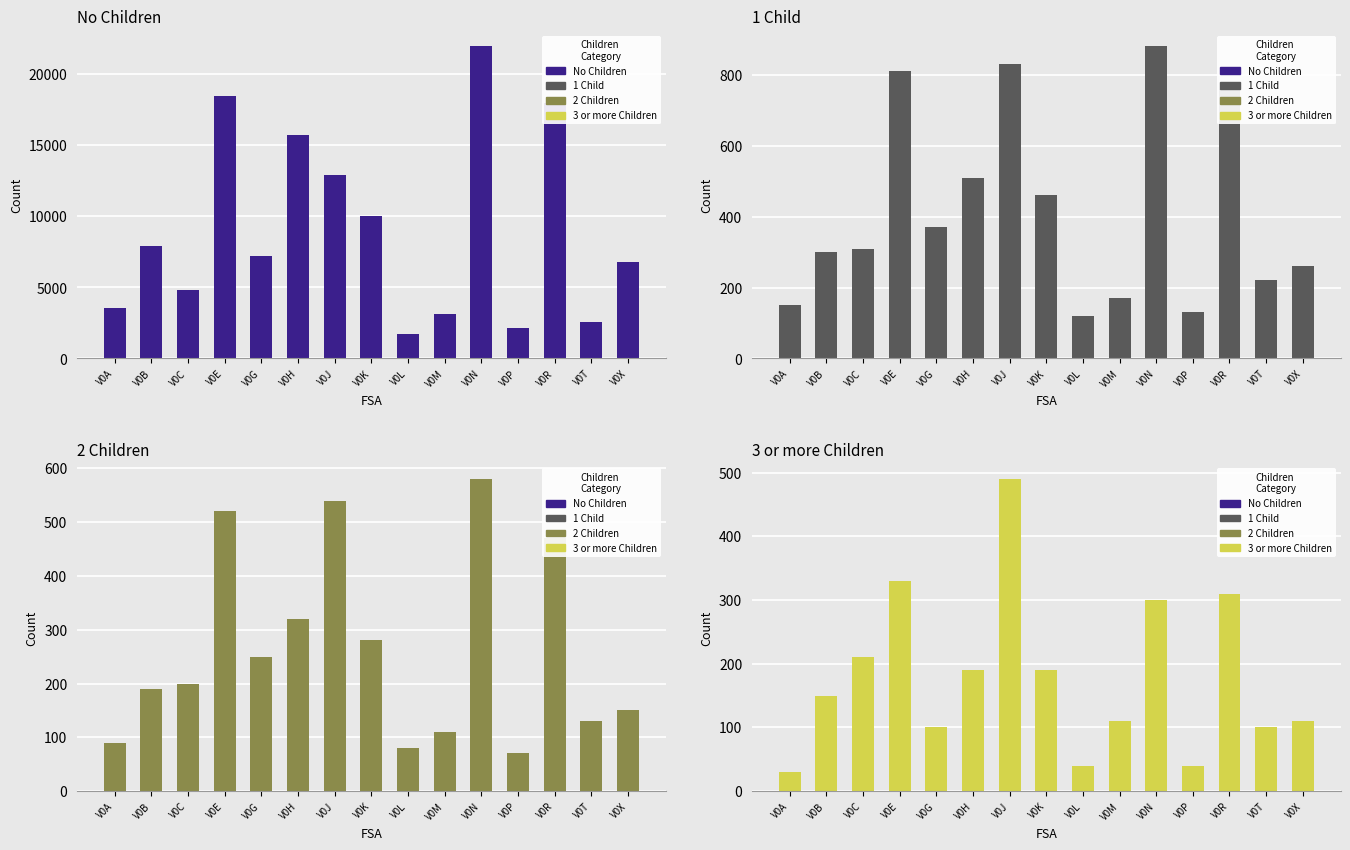

What is the sum of the 1 Child values at V0P and V0X?

390